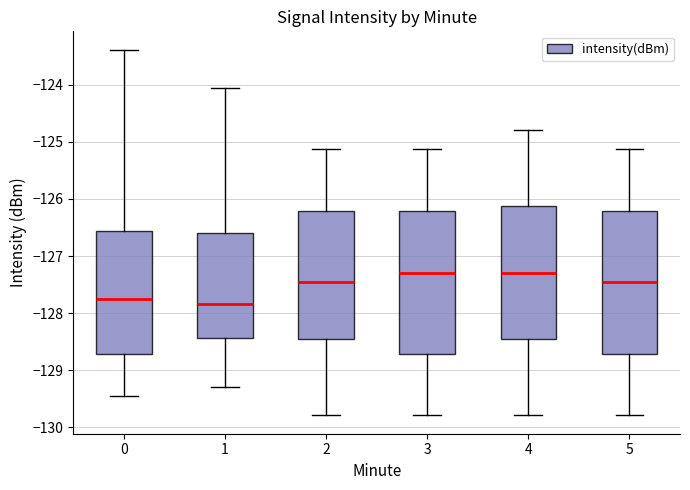

Where is the lower edge of the box at x = 3 on the y-axis? The values are not printed on the chart, so give them approximately, as read against the axis.

-128.7